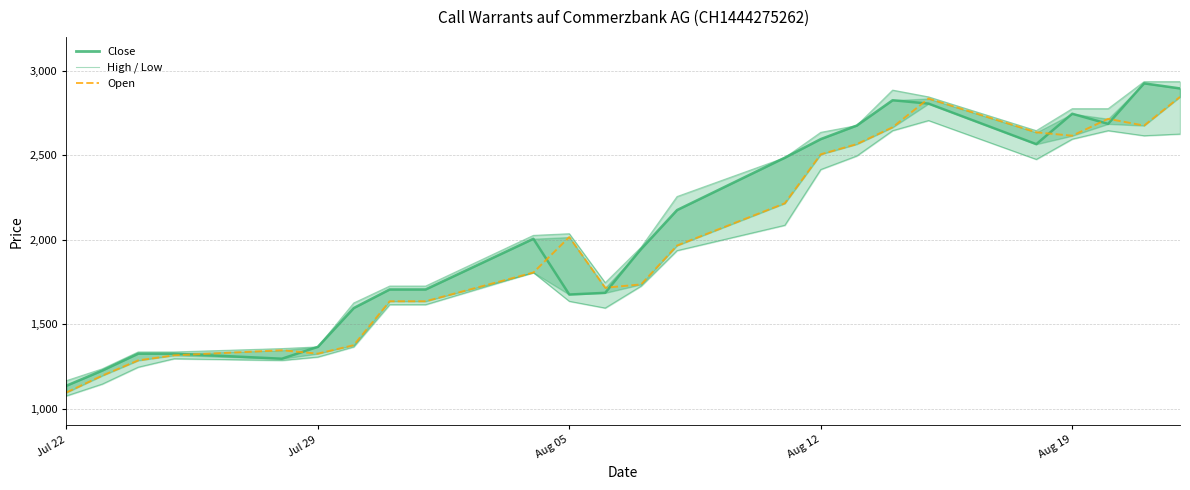

How many interior local peaks does the Low series have?

4